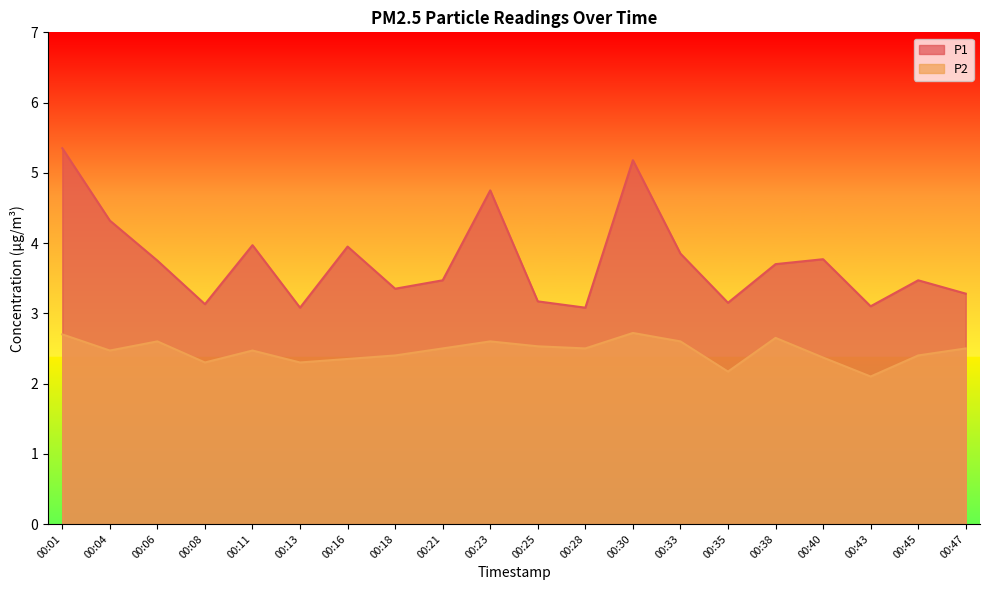

True or false: P1 and P2 intersect in this chart.

False